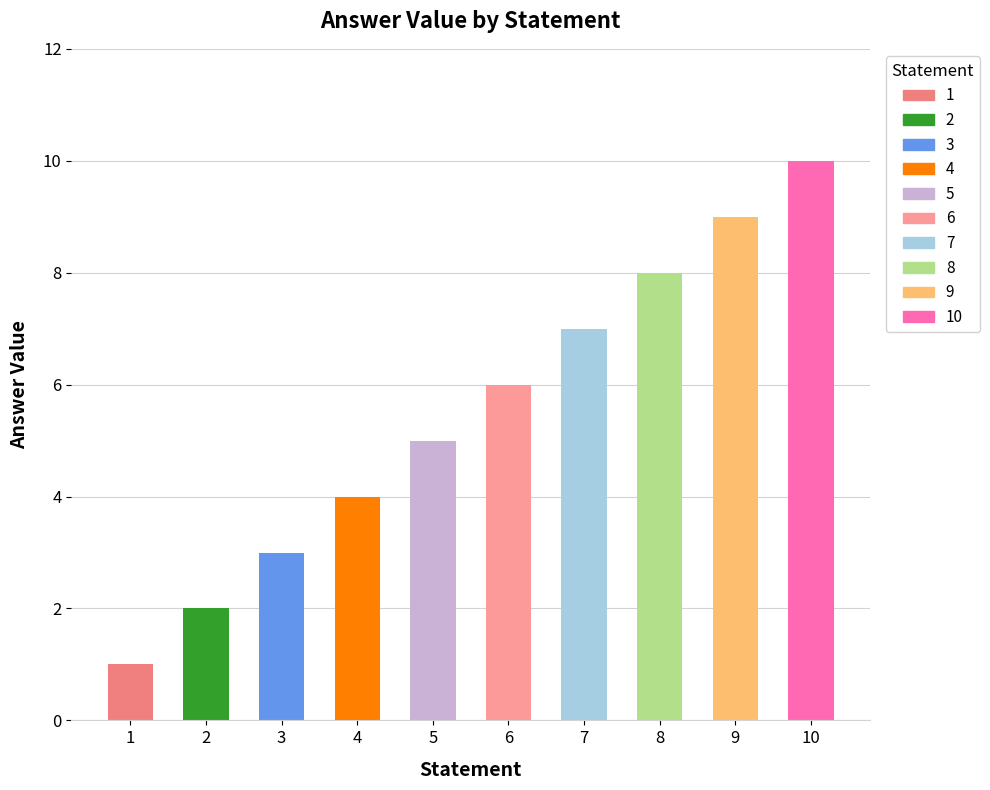

Count the values in the range 3 to 8.

6